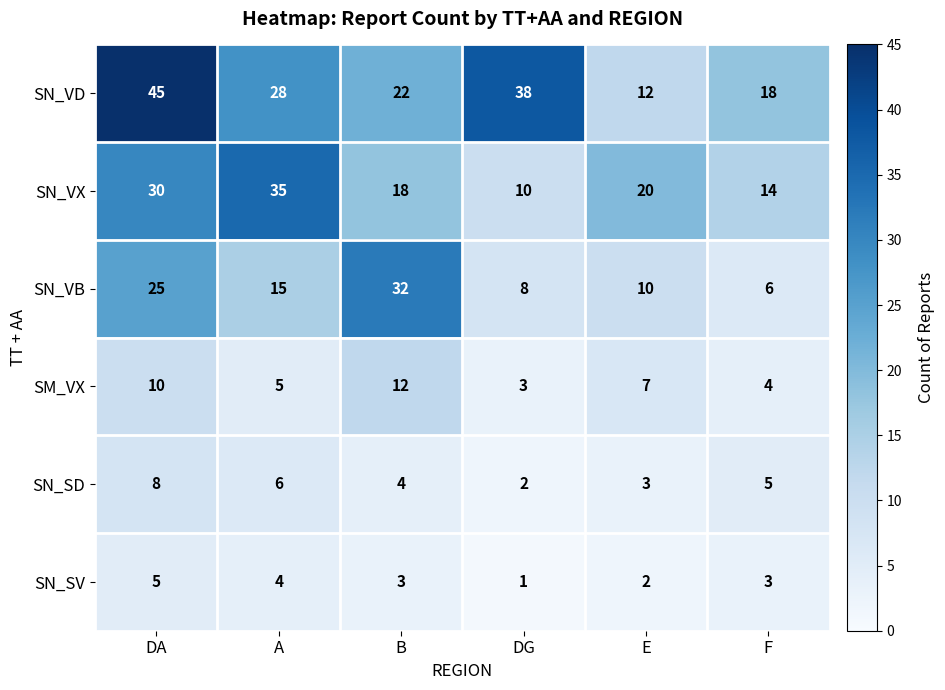

At which category is the sum across all series the highest?

DA